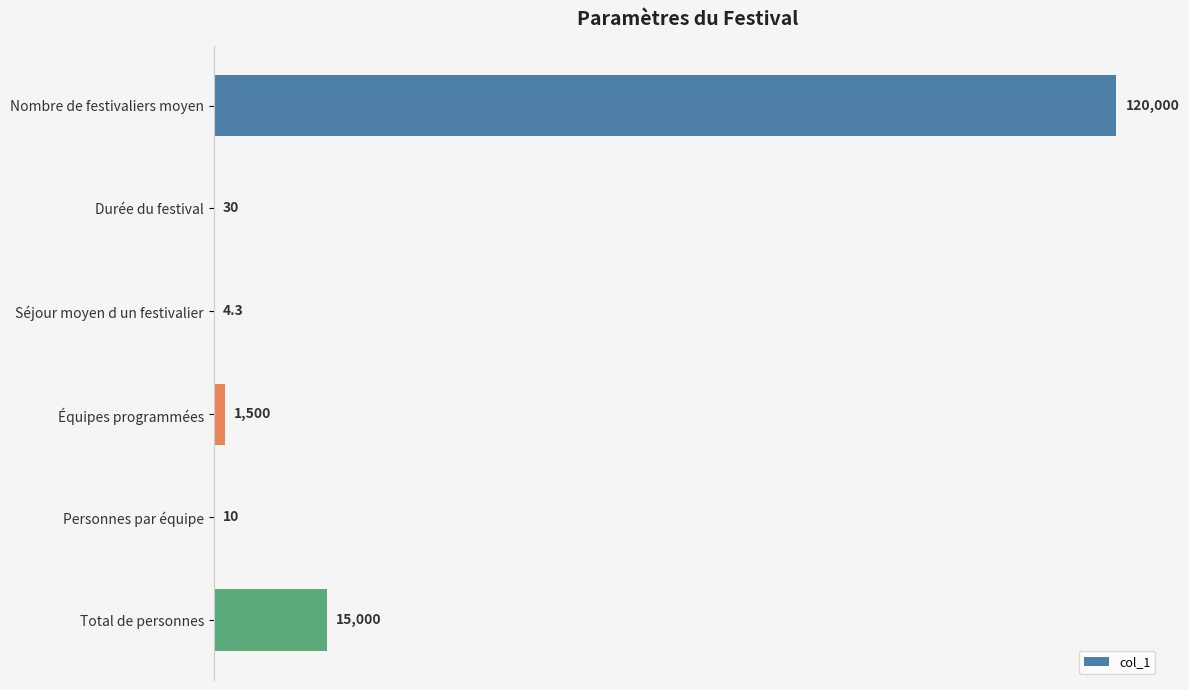

Reading bottom to top, what are all the values shown in this chart?

Total de personnes=15000.0	Personnes par équipe=10.0	Équipes programmées=1500.0	Séjour moyen d un festivalier=4.3	Durée du festival=30.0	Nombre de festivaliers moyen=120000.0